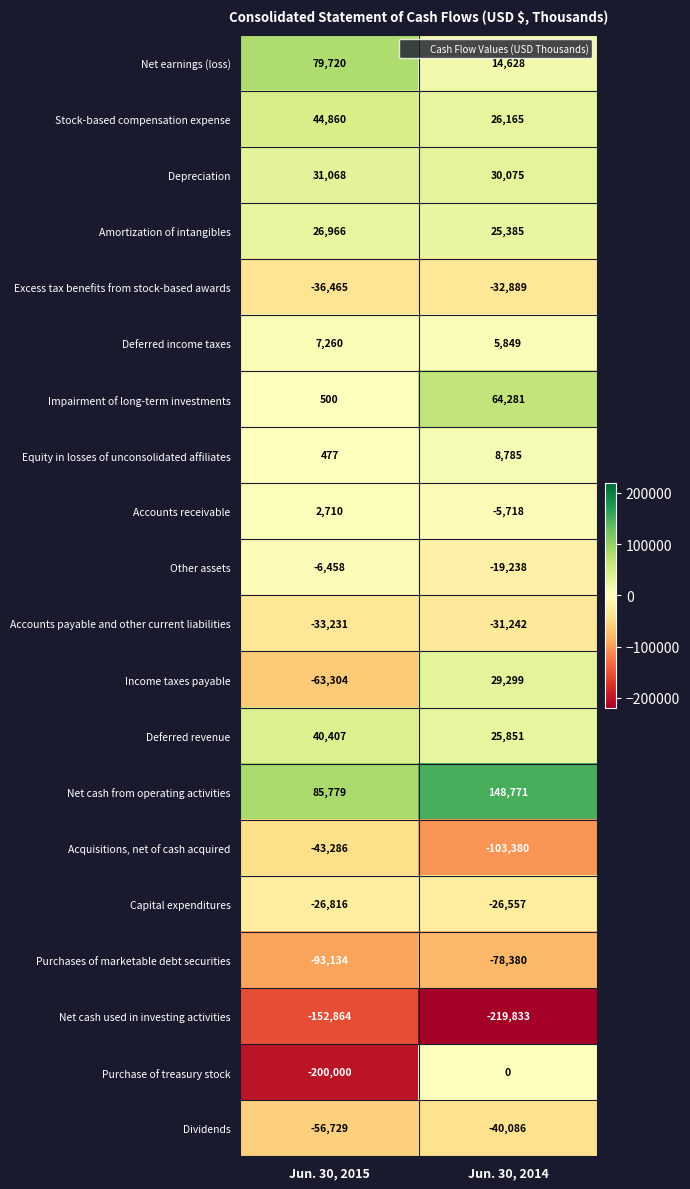

Is the value of Deferred income taxes at Jun. 30, 2014 greater than the value of Net earnings (loss) at Jun. 30, 2015?

No